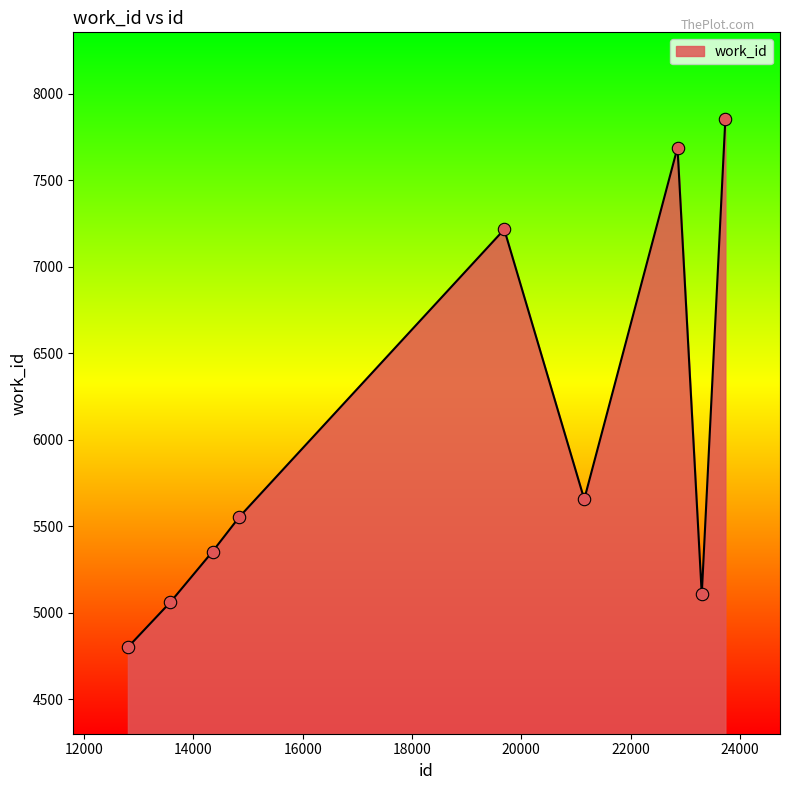

What is the difference between the maximum and minimum values?

3054